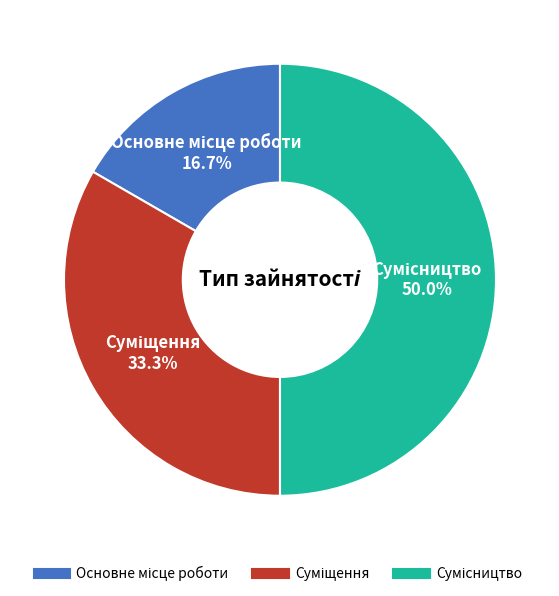

Which slice is the smallest?

Основне місце роботи